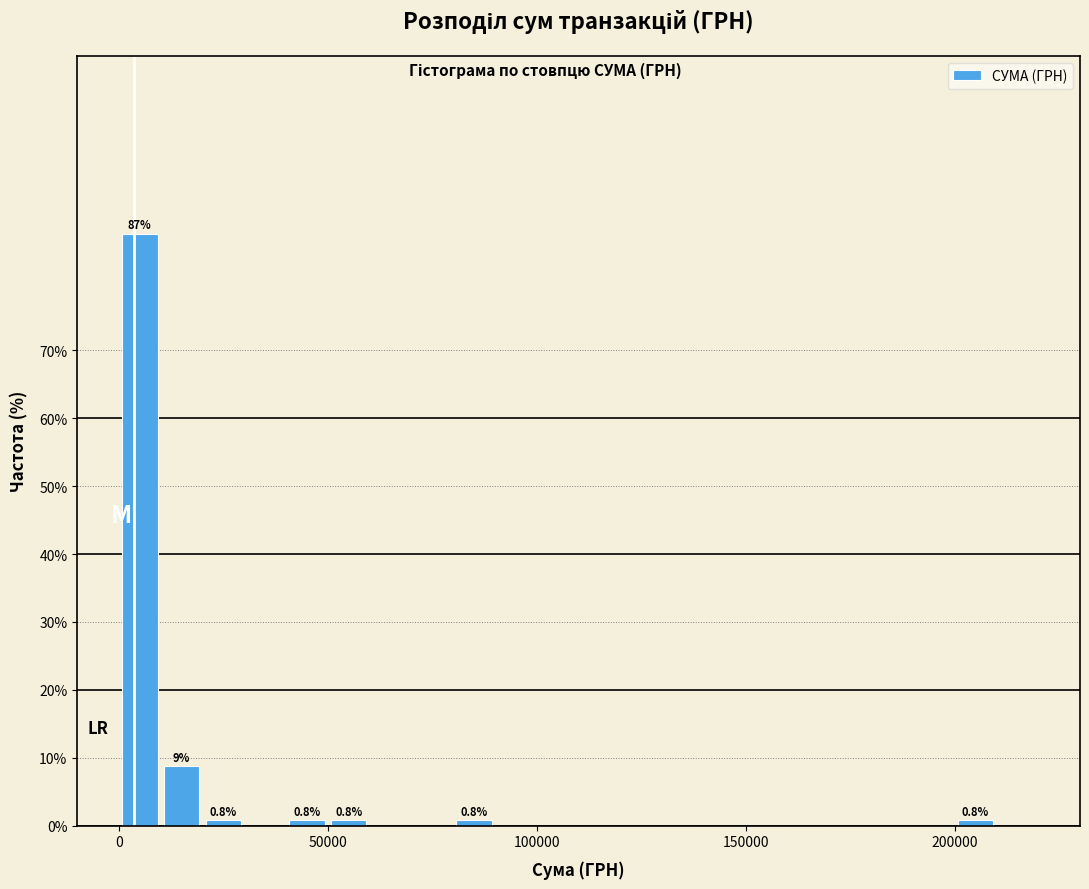

Around what value on the x-axis is the tallest bar? Give the approximate position of its centre, as read against the axis.

5000